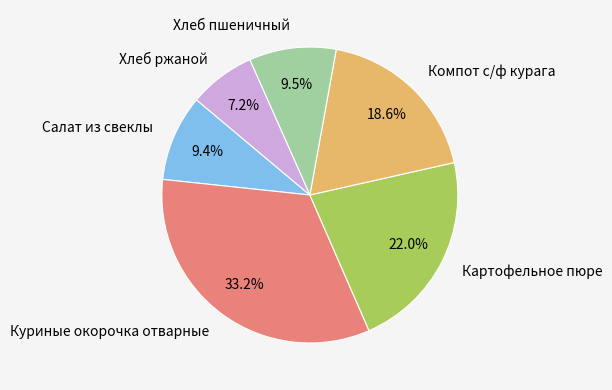

Count the number of slices in the pie.

6